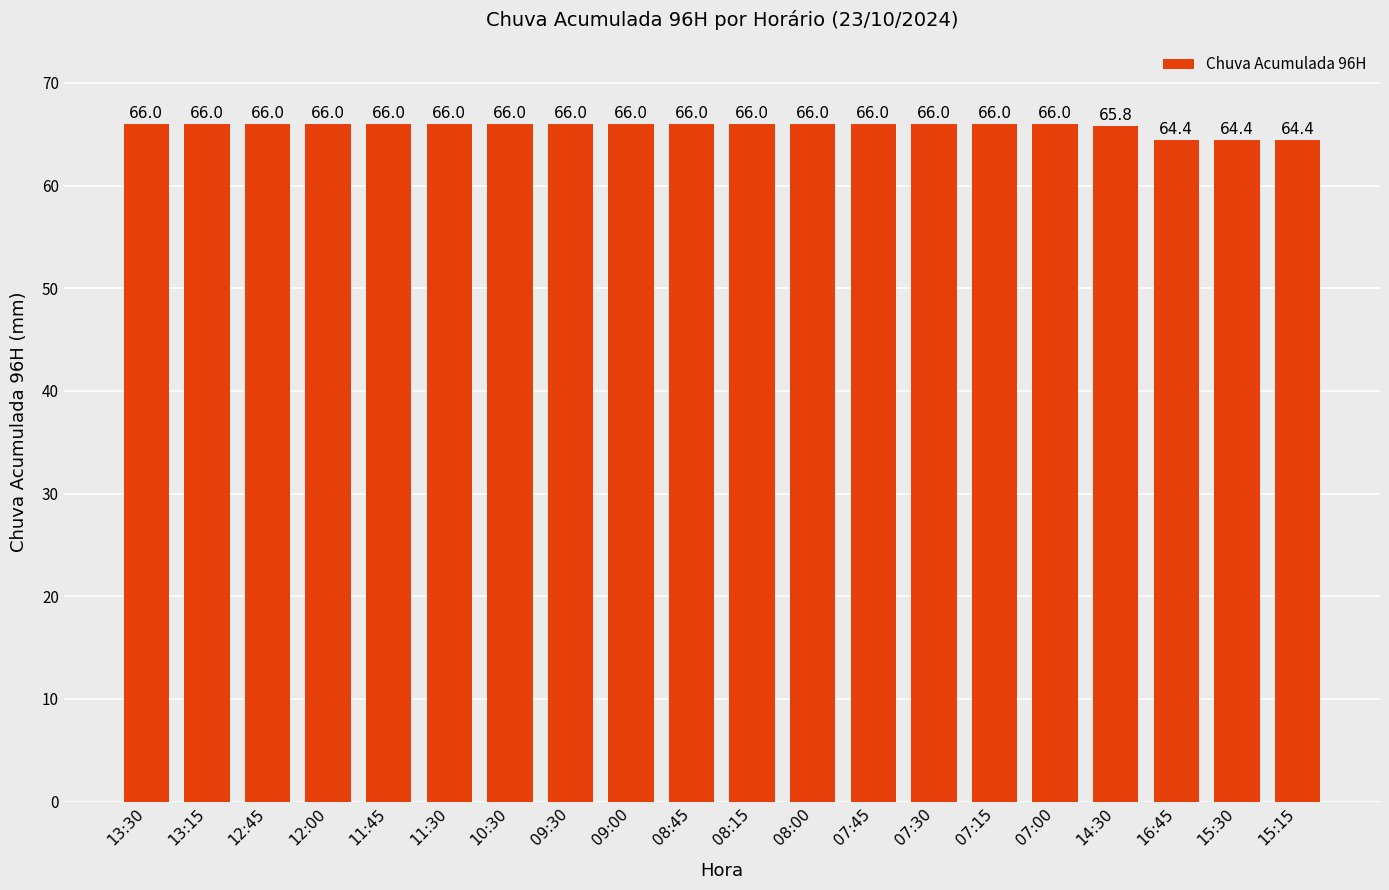

What is the minimum value shown in the chart?

64.4